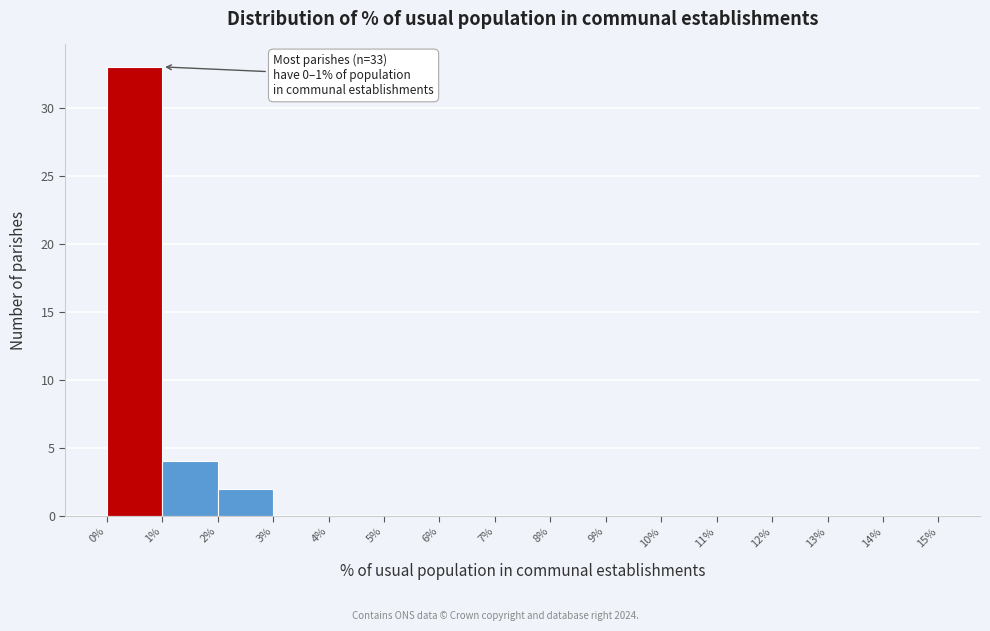

Which range on the x-axis has the tallest bar?

0% to 1%